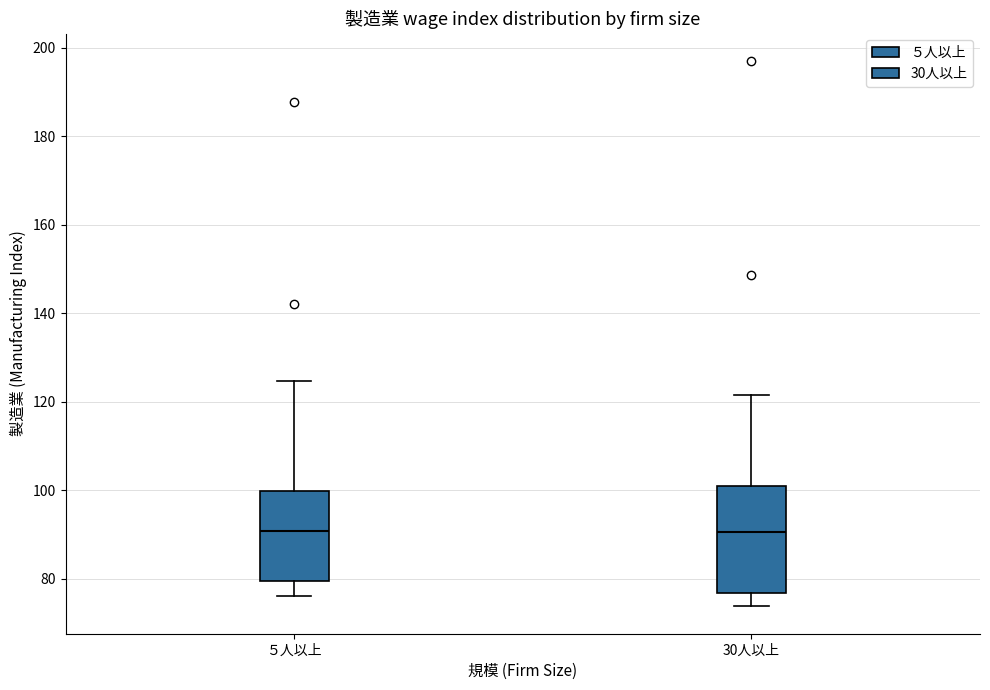

Where is the lower edge of the box for ５人以上 on the y-axis? The values are not printed on the chart, so give them approximately, as read against the axis.

80